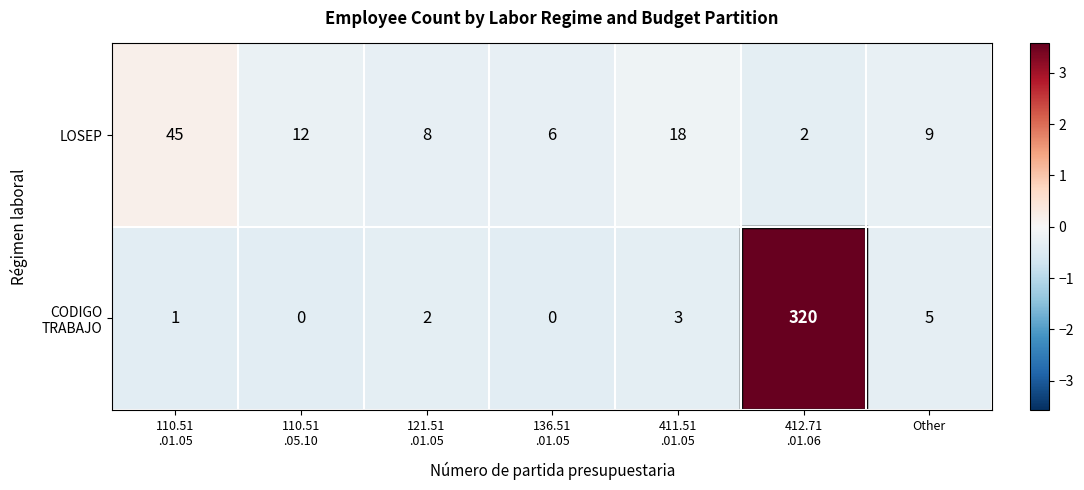

What is the total value across all series at Other?

14